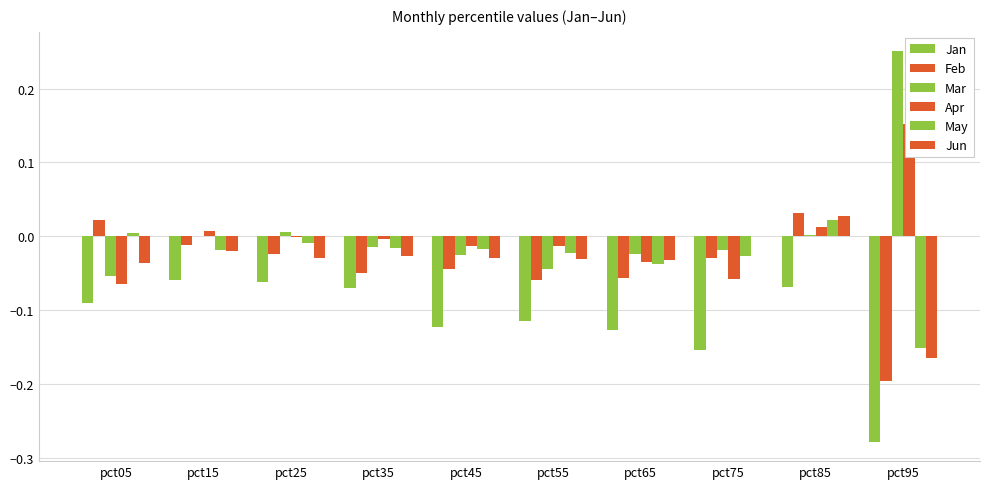

Reading left to right, list all the values displayed in this chart.

Jan: -0.1	-0.1	-0.1	-0.1	-0.1	-0.1	-0.1	-0.2	-0.1	-0.3
Feb: 0.0	-0.0	-0.0	-0.0	-0.0	-0.1	-0.1	-0.0	0.0	-0.2
Mar: -0.1	0.0	0.0	-0.0	-0.0	-0.0	-0.0	-0.0	0.0	0.3
Apr: -0.1	0.0	-0.0	-0.0	-0.0	-0.0	-0.0	-0.1	0.0	0.2
May: 0.0	-0.0	-0.0	-0.0	-0.0	-0.0	-0.0	-0.0	0.0	-0.2
Jun: -0.0	-0.0	-0.0	-0.0	-0.0	-0.0	-0.0	0.0	0.0	-0.2